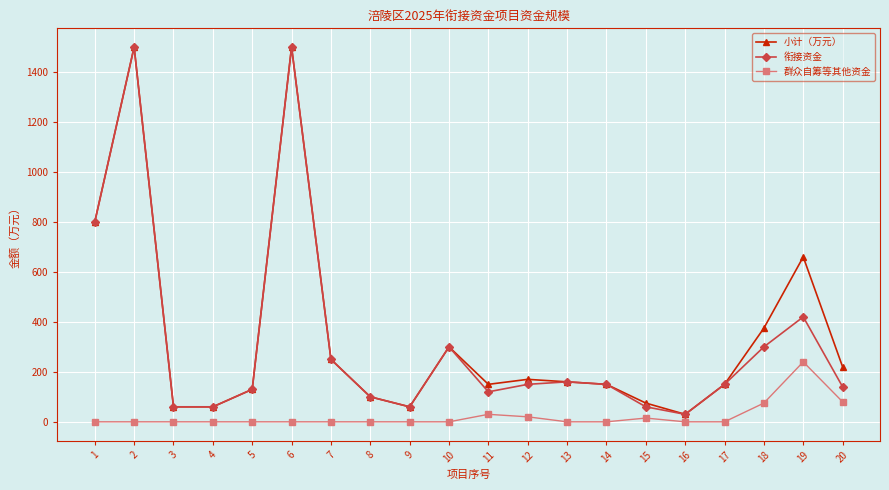

The value of 衔接资金 at 18 is 300. True or false?

True